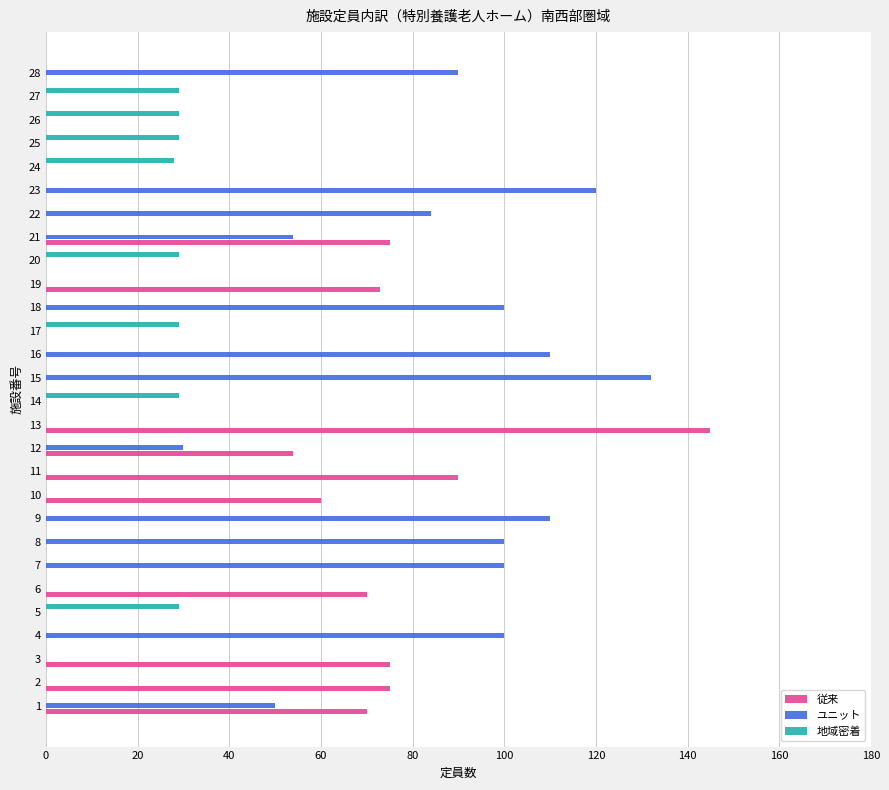

Which series has the largest total across all categories?

ユニット